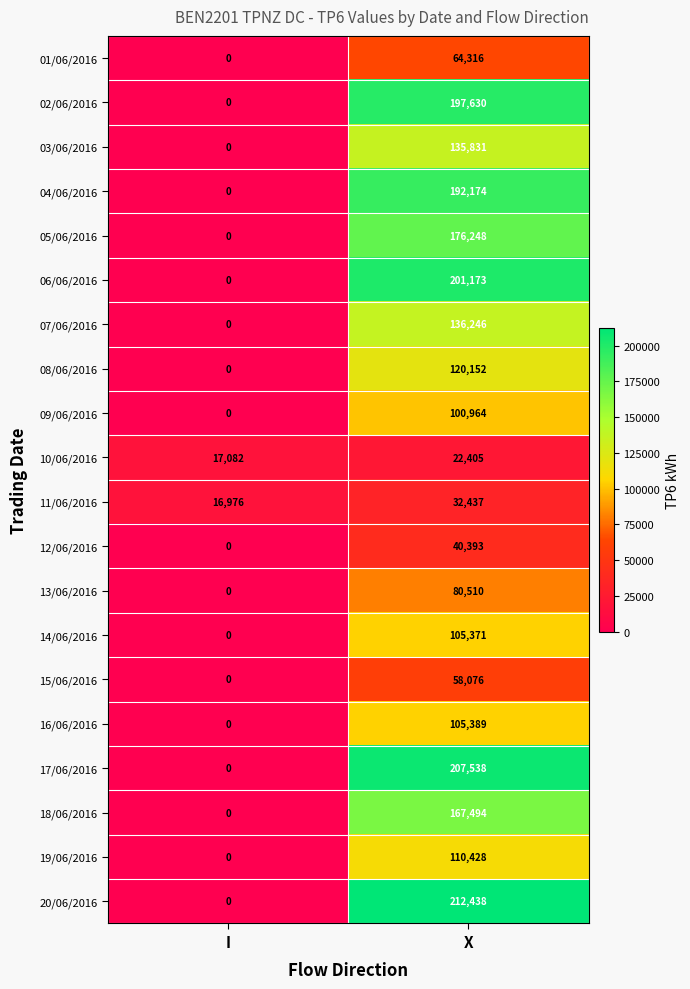

What is the spread (max minus min) of values at X?

190033